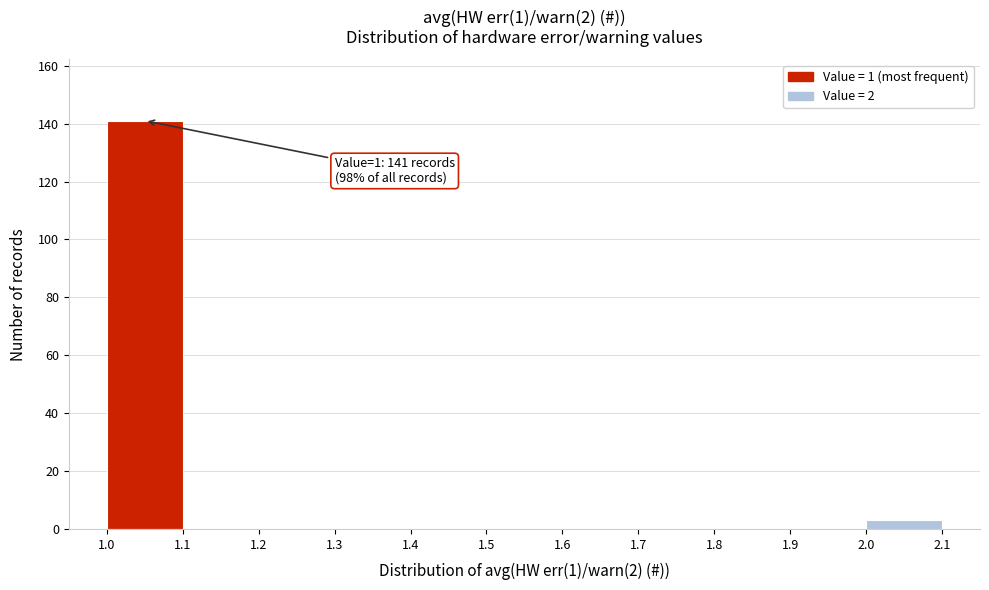

Over which range of the x-axis is the bar tallest?

1.0 to 1.1